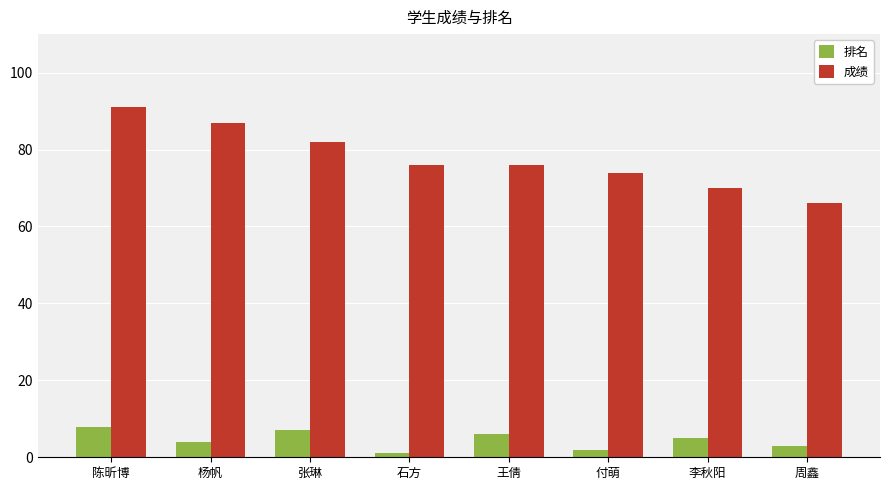

What is the difference between the 排名 values at 杨帆 and 周鑫?

1